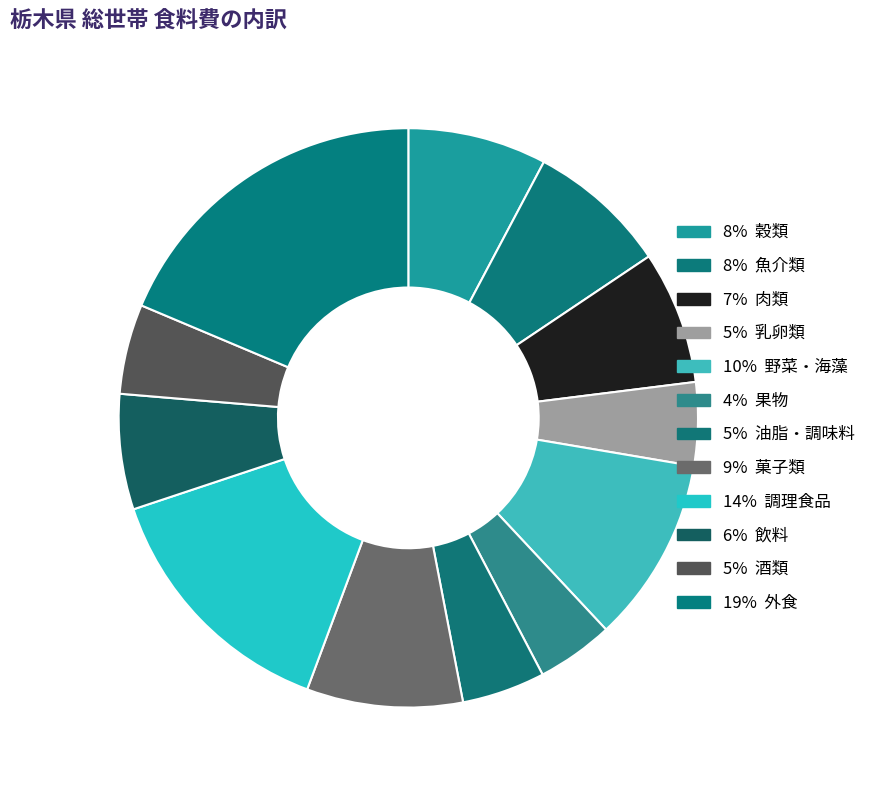

Is there a majority slice in this chart?

No